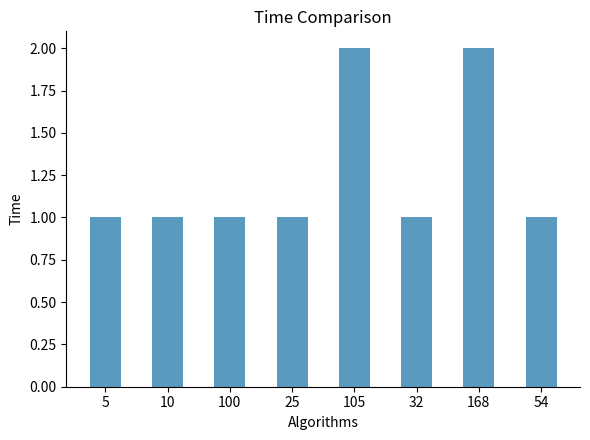

What is the label of the 2nd bar from the left?

10